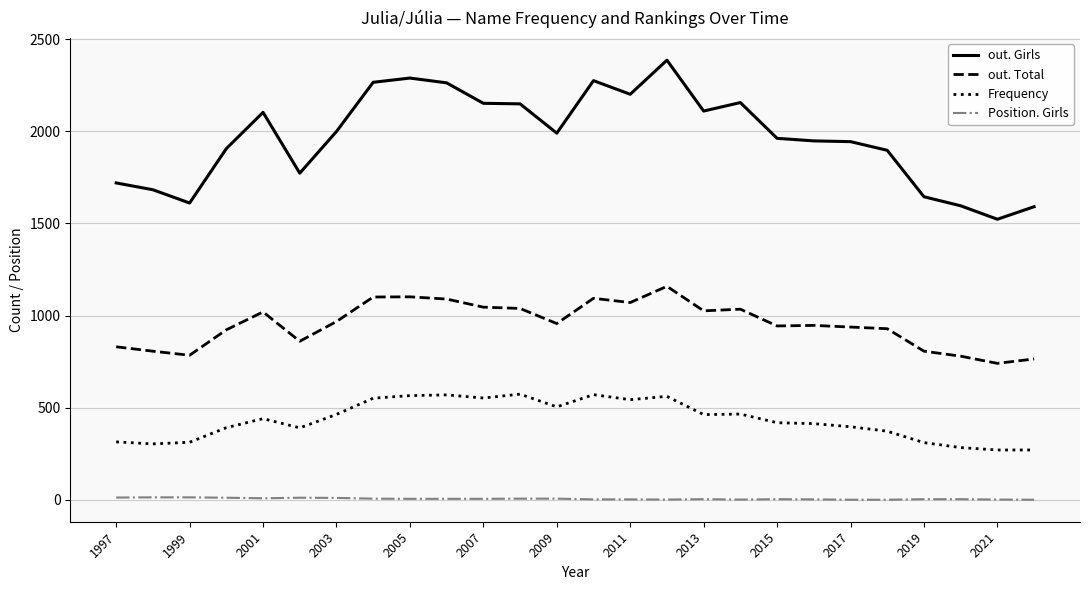

In out. Total, how many points are higher than both neighbors (excluding endpoints)?

6